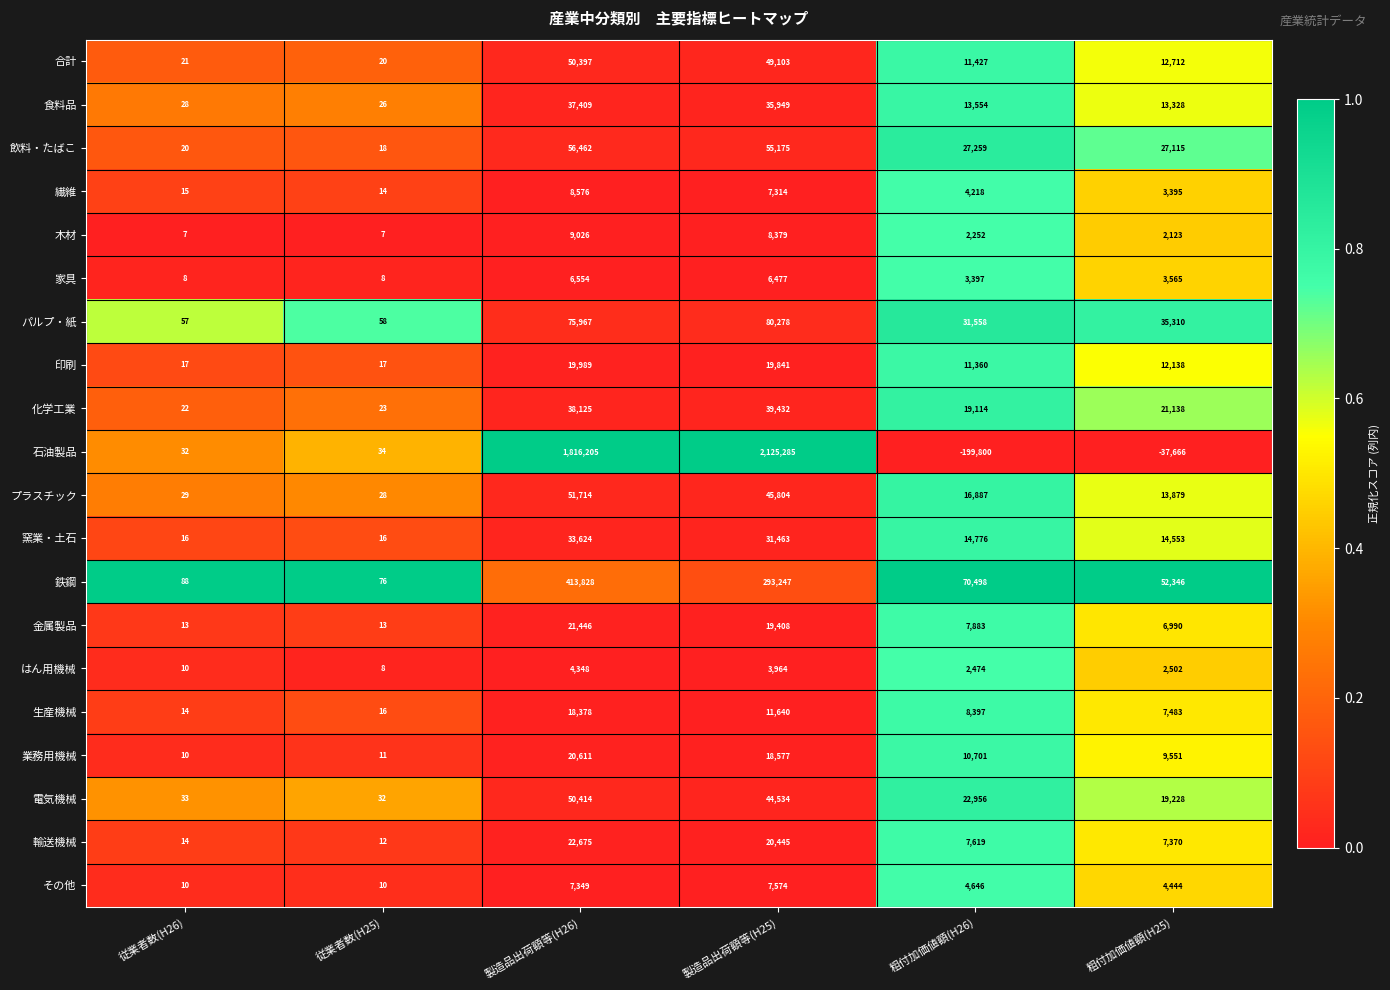

Which series has the widest spread of values?

石油製品